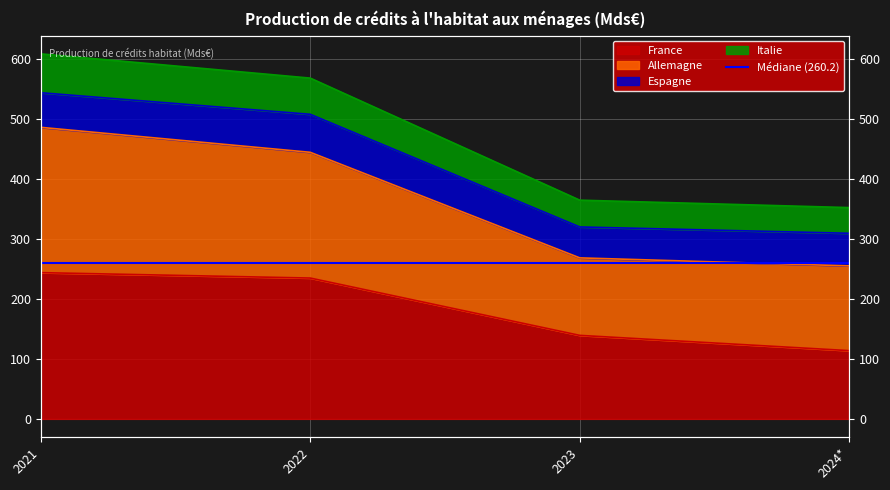

True or false: Allemagne and France cross at least once.

False